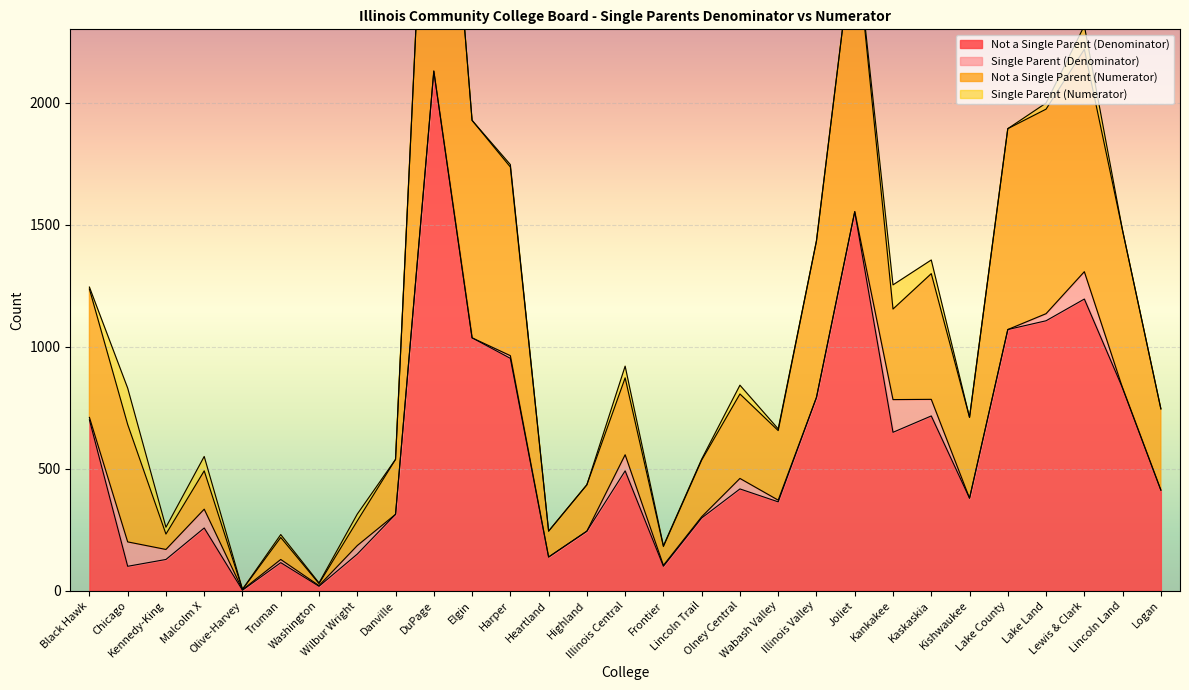

What is the highest value of the Not a Single Parent (Denominator) series?

2129